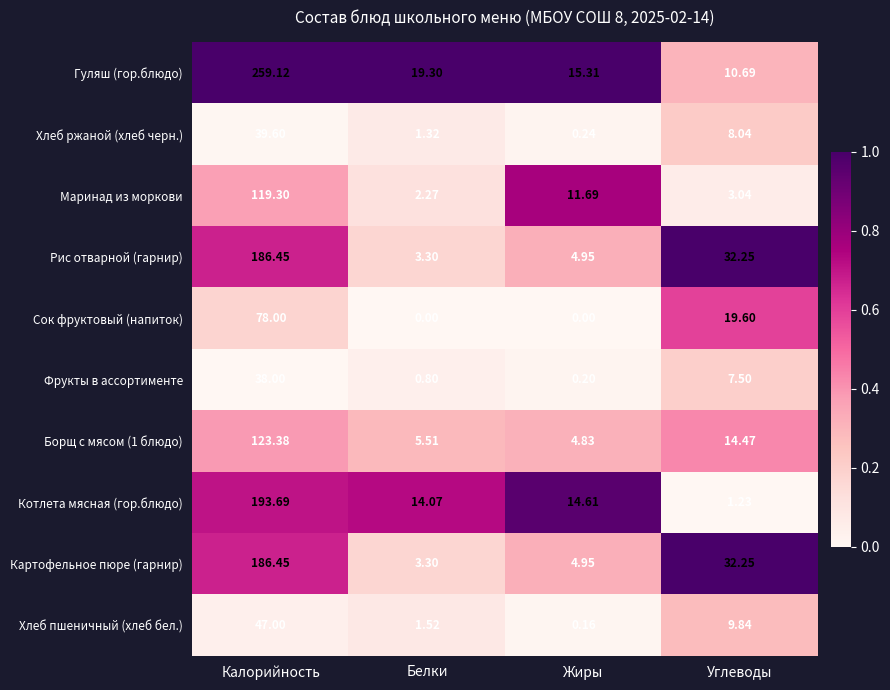

What is the difference between the highest and lowest values at Жиры?

15.3